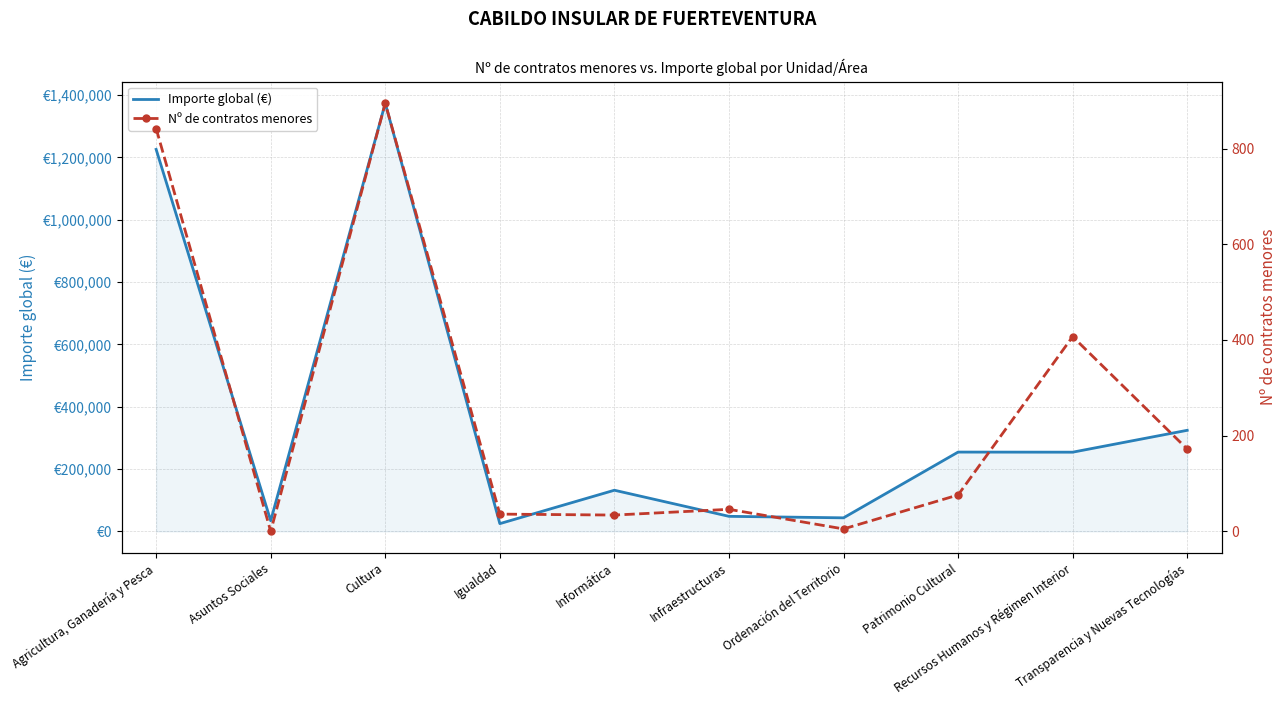

List the series in order of their overall mean, lowest first.

Nº de contratos menores, Importe global (€)